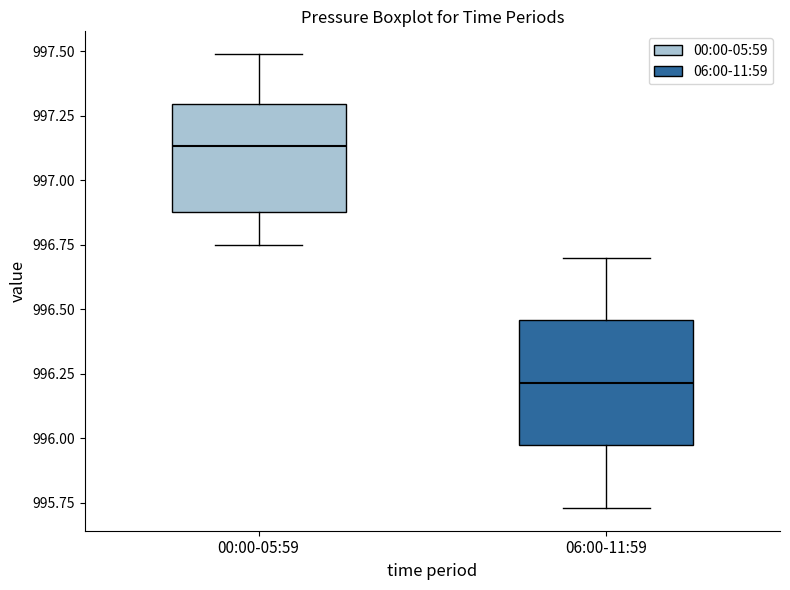

Comparing the boxes themselves (not the whiskers), which one is the tallest?

06:00-11:59